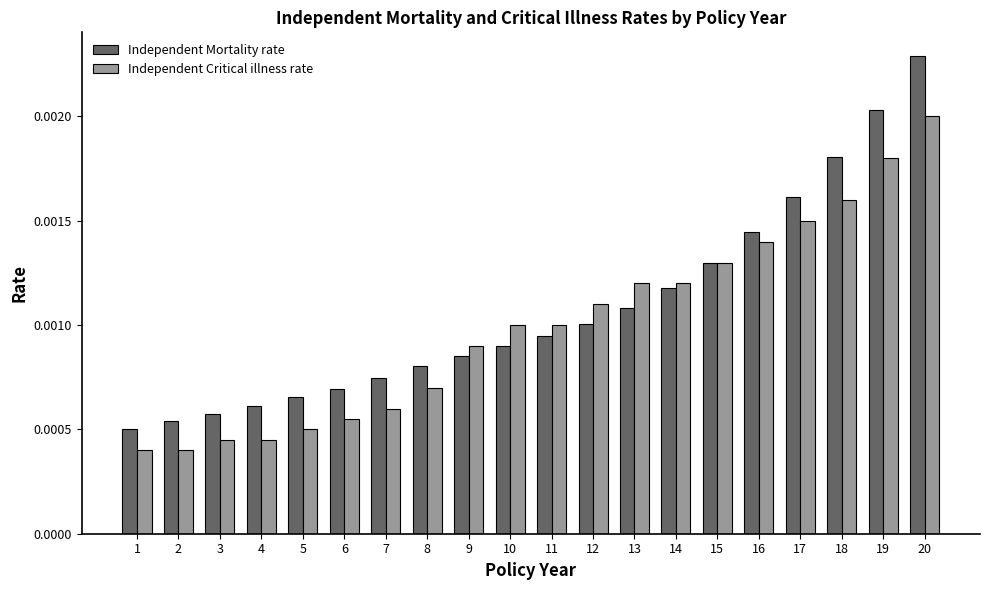

At which category is the sum across all series the highest?

20